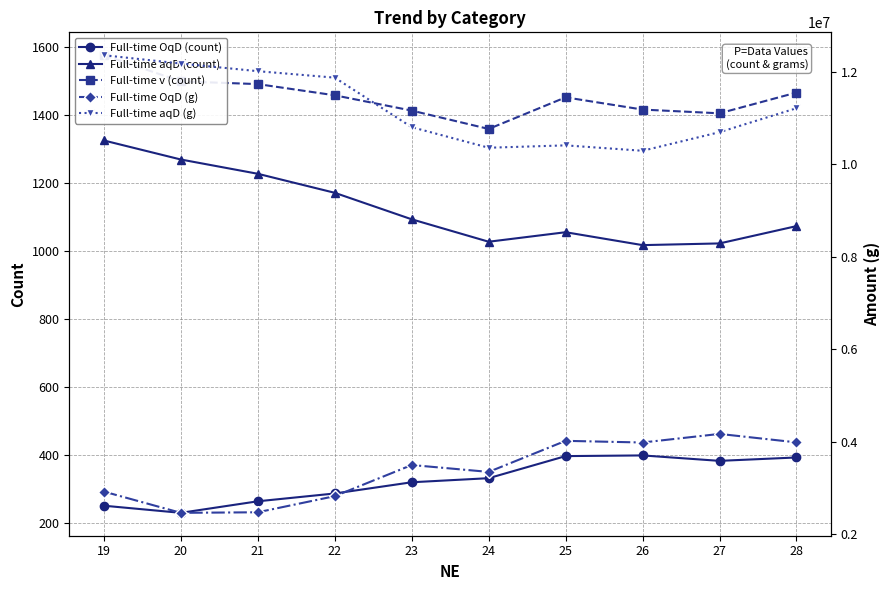

What are all the series names shown in the legend?

Full-time OqD (count), Full-time aqD (count), Full-time v (count), Full-time OqD (g), Full-time aqD (g)